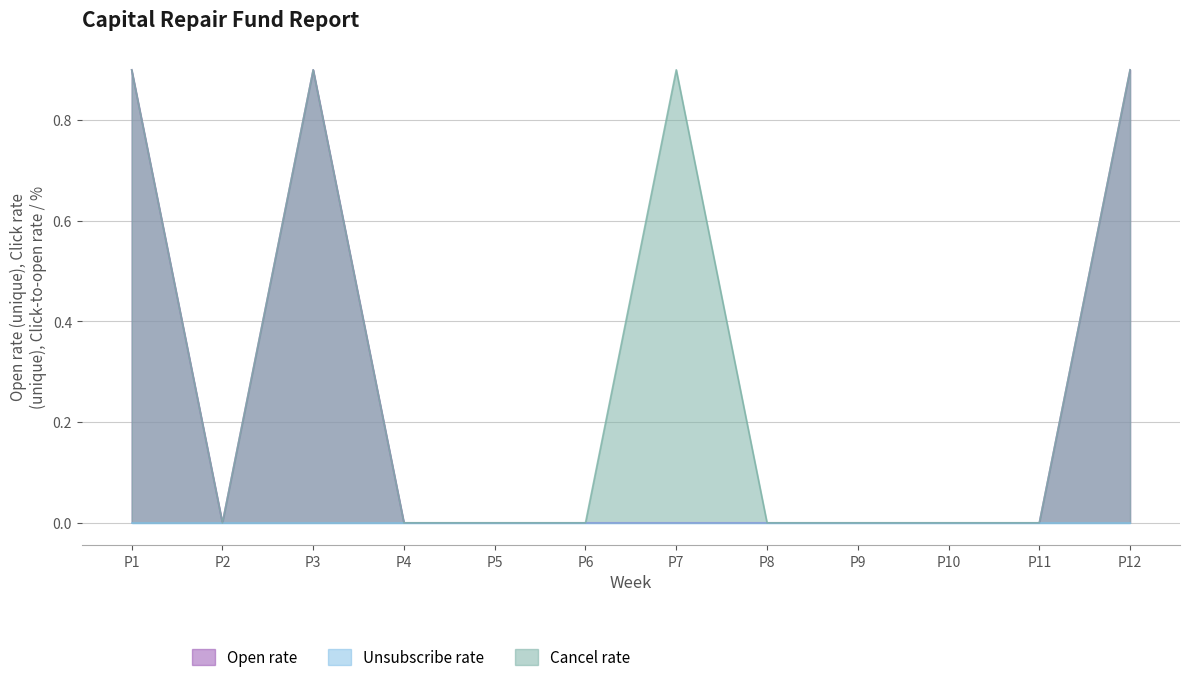

True or false: Open rate has a value of 0.4 at P3.

False